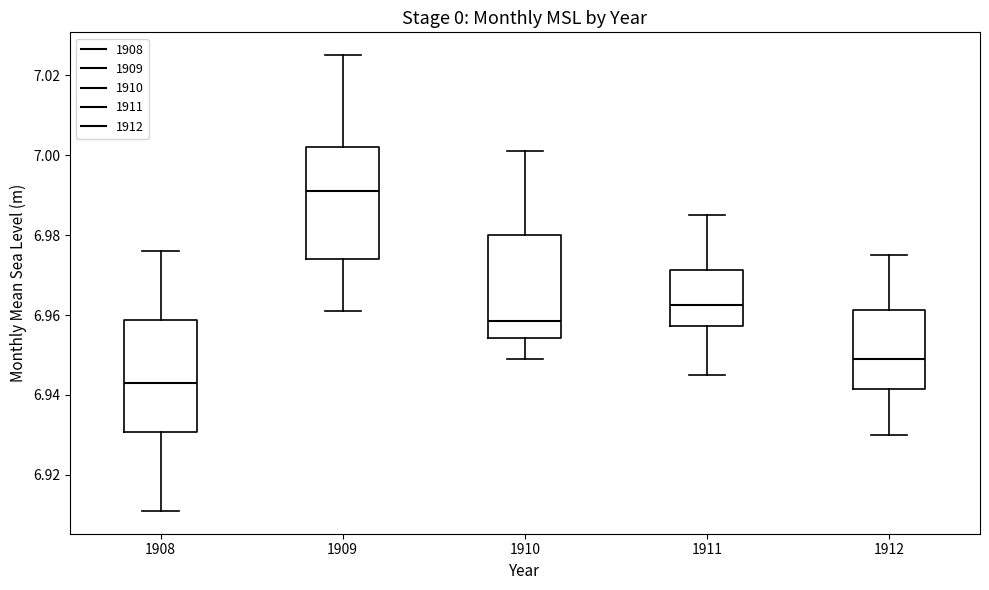

Reading left to right, transcribe this box plot: for each box, give where its median line is, the range the box spans, and where its two whiskers end, as read against the y-axis. The values are not printed on the chart, so give them approximately, as read against the axis.

1908: median 6.944, box 6.930 to 6.958, whiskers 6.912 to 6.976
1909: median 6.992, box 6.974 to 7.002, whiskers 6.962 to 7.026
1910: median 6.958, box 6.954 to 6.980, whiskers 6.950 to 7.002
1911: median 6.962, box 6.958 to 6.972, whiskers 6.946 to 6.986
1912: median 6.950, box 6.942 to 6.962, whiskers 6.930 to 6.976